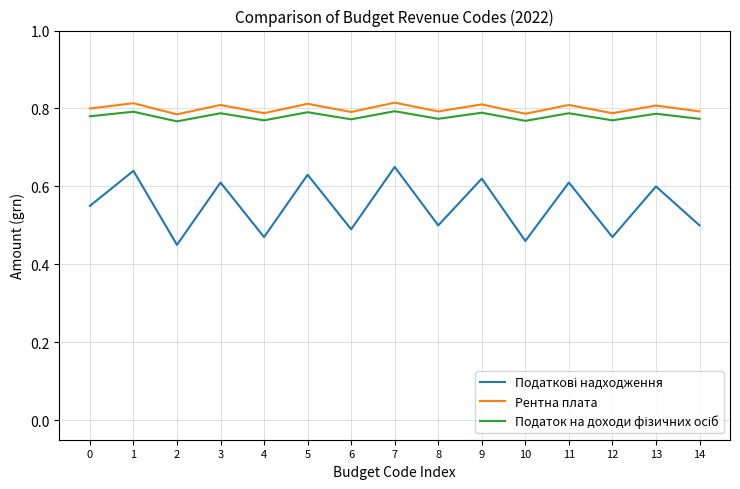

The Рентна плата series shows 0.3 at 11. True or false?

False